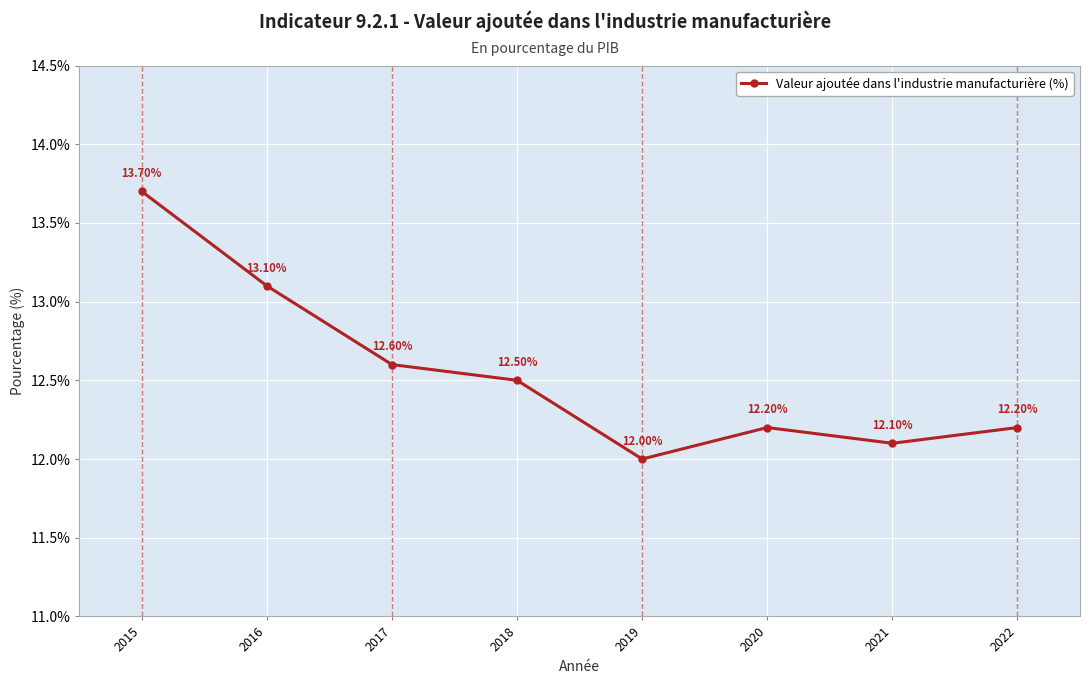

How many series are shown in this chart?

1